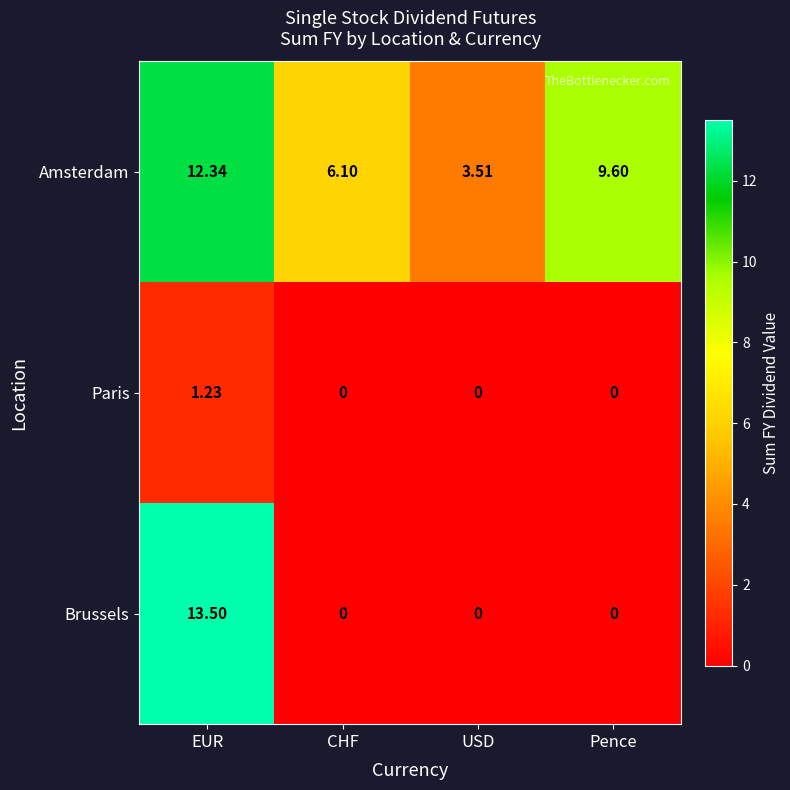

List the series in order of their overall mean, highest first.

Amsterdam, Brussels, Paris